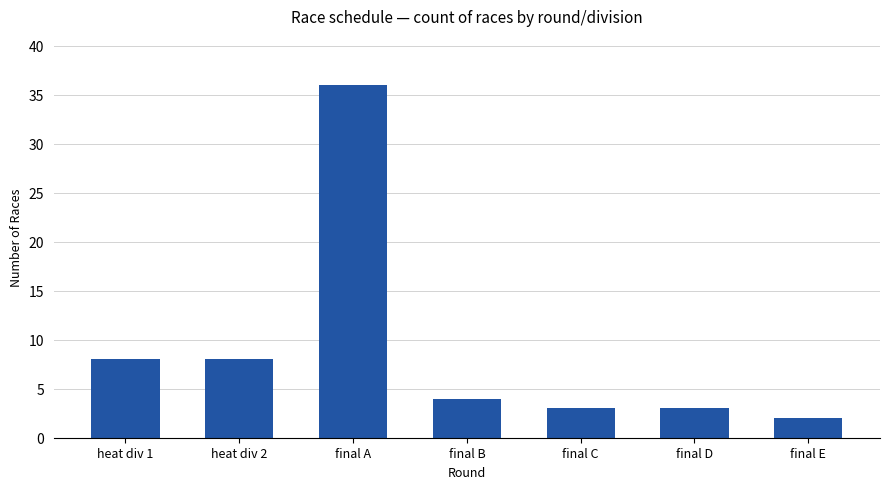

What is the difference between the second highest and second lowest values?

5